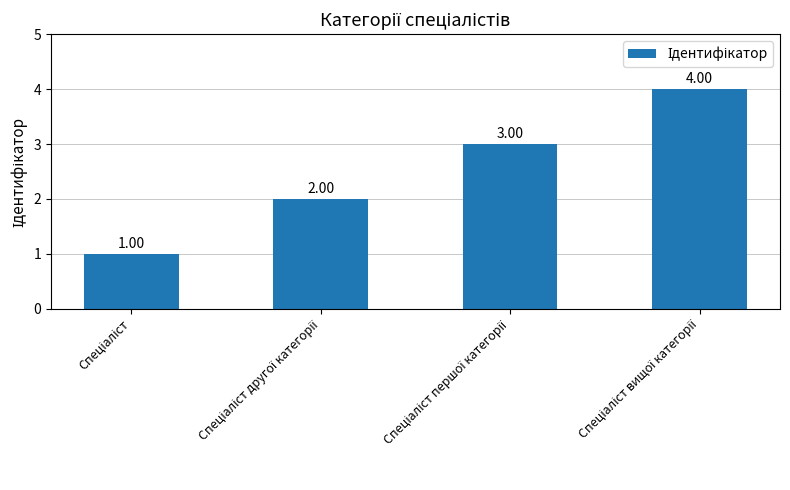

What is the sum of all values?

10